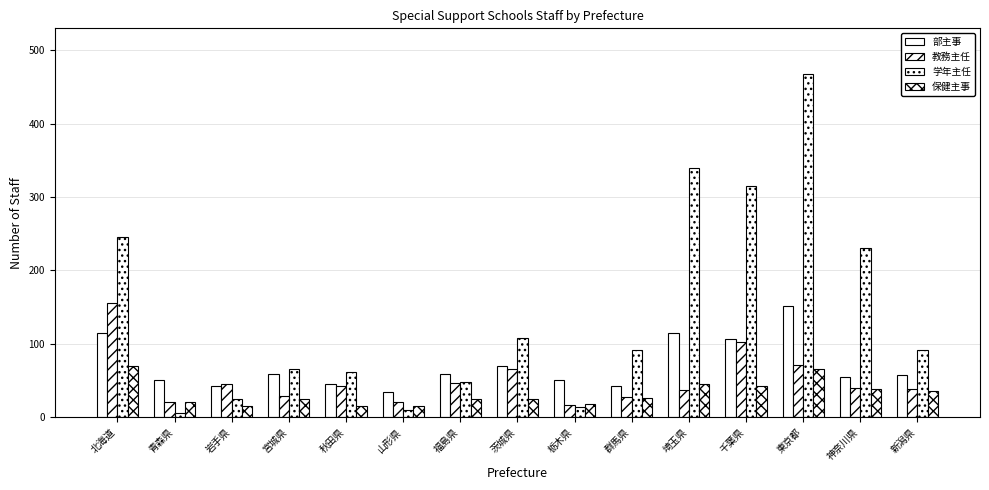

Where does the 学年主任 series first go above 91?

北海道